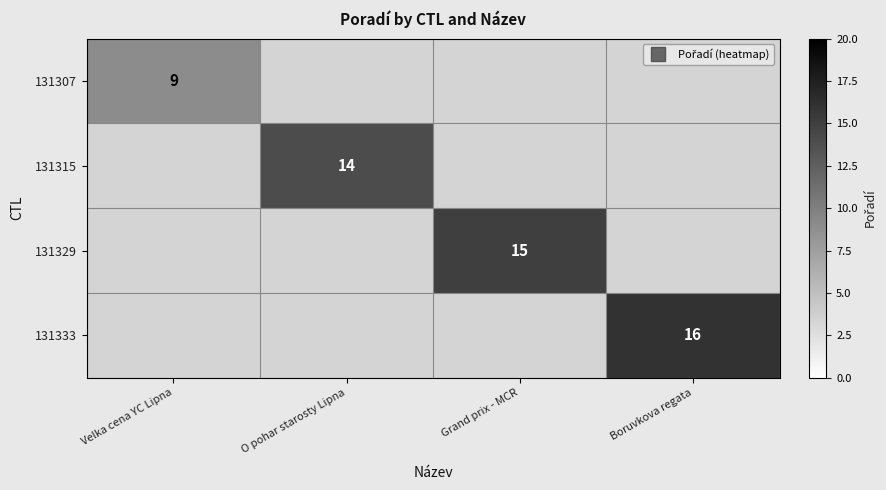

Rank the categories by 131329 value from lowest to highest.

Velka cena YC Lipna, O pohar starosty Lipna, Grand prix - MCR, Boruvkova regata